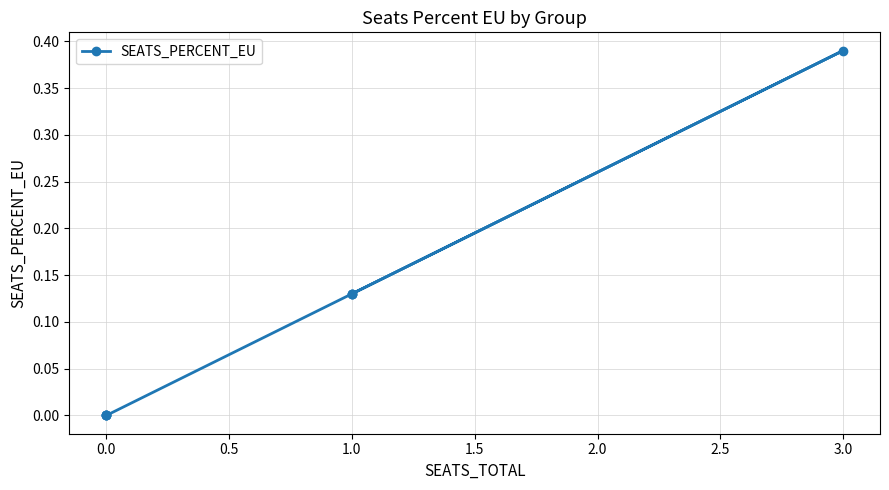

What is the greatest value displayed?

0.4